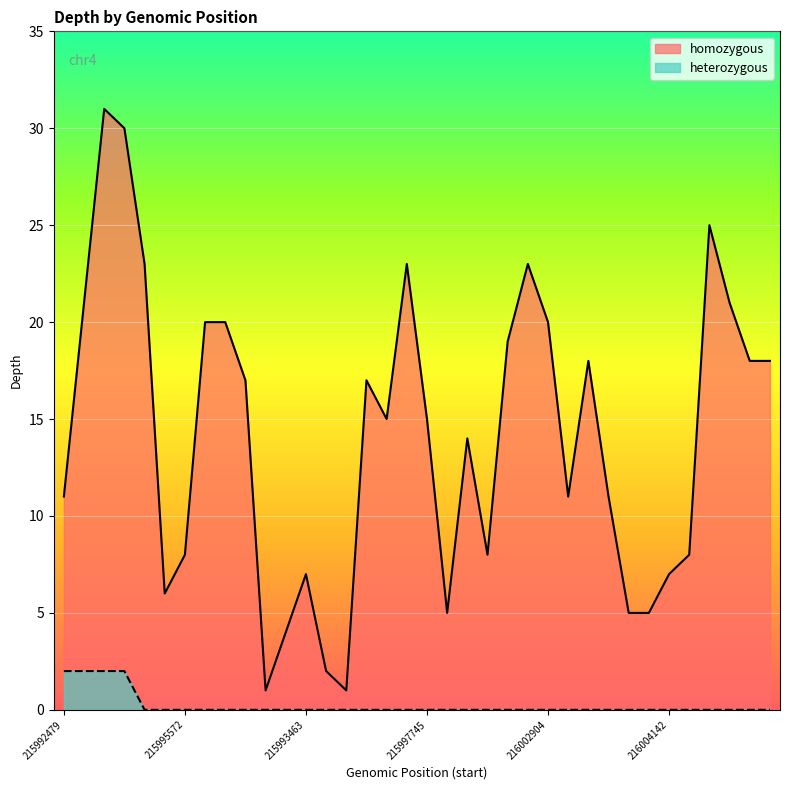

Reading left to right, transcribe all the data shown in this chart.

homozygous: 215992479=11	215993140=21	215993831=31	215994053=30	215995137=23	215995564=6	215995572=8	215995853=20	215996036=20	215996175=17	215996436=1	215993414=4	215993463=7	215995489=2	215996387=1	215996662=17	215996850=15	215997188=23	215997745=15	215999347=5	216000747=14	216000778=8	216002192=19	216002424=23	216002904=20	216003231=11	216003677=18	216003900=11	216004119=5	216004120=5	216004142=7	216004161=8	216005174=25	216005263=21	216005615=18	216005658=18
heterozygous: 215992479=2	215993140=2	215993831=2	215994053=2	215995137=0	215995564=0	215995572=0	215995853=0	215996036=0	215996175=0	215996436=0	215993414=0	215993463=0	215995489=0	215996387=0	215996662=0	215996850=0	215997188=0	215997745=0	215999347=0	216000747=0	216000778=0	216002192=0	216002424=0	216002904=0	216003231=0	216003677=0	216003900=0	216004119=0	216004120=0	216004142=0	216004161=0	216005174=0	216005263=0	216005615=0	216005658=0